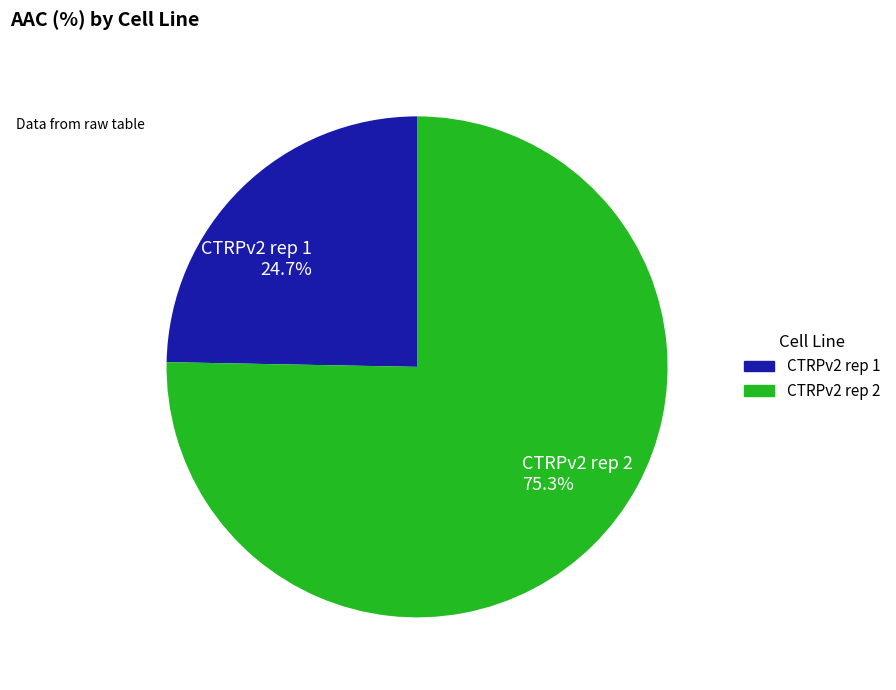

Which has a higher value, CTRPv2 rep 1 or CTRPv2 rep 2?

CTRPv2 rep 2